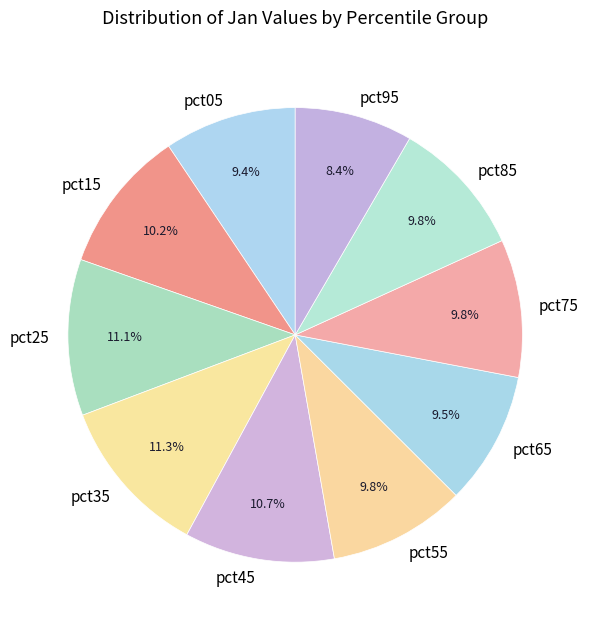

Does any single category account for the majority?

No